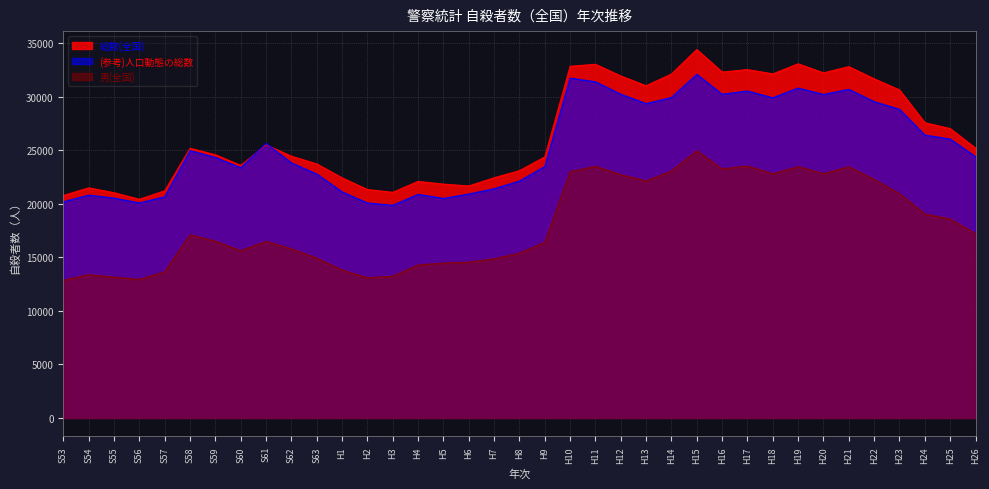

What is the greatest value displayed?

34427